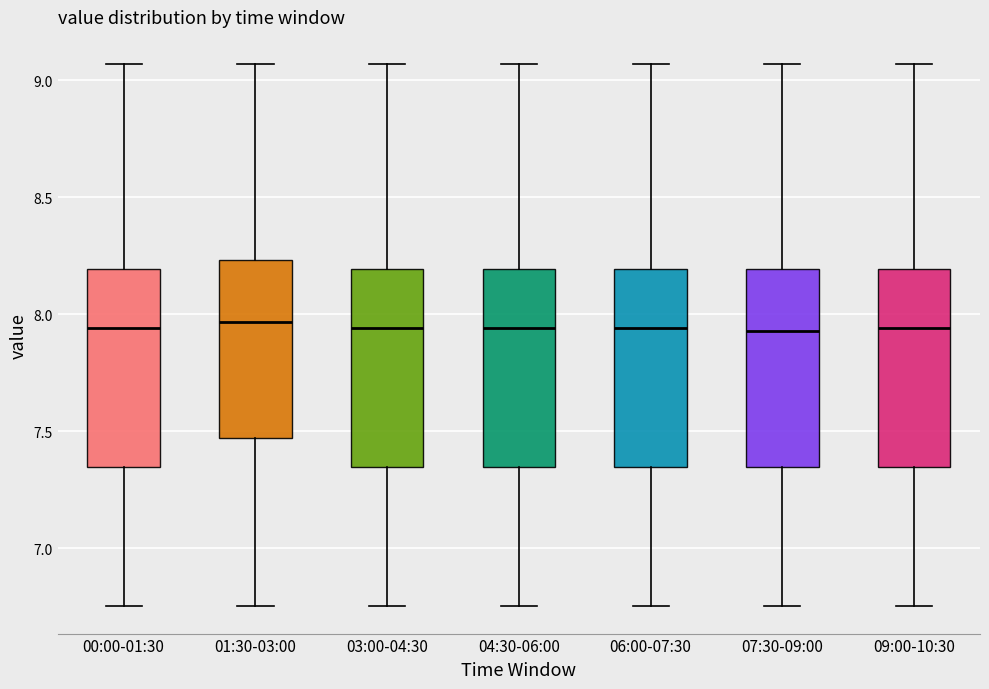

Reading left to right, read every box against the y-axis: the position of its median line, the range the box covers, and the ends of its whiskers. The values are not printed on the chart, so give them approximately, as read against the axis.

00:00-01:30: median 7.95, box 7.35 to 8.20, whiskers 6.75 to 9.05
01:30-03:00: median 7.95, box 7.45 to 8.25, whiskers 6.75 to 9.05
03:00-04:30: median 7.95, box 7.35 to 8.20, whiskers 6.75 to 9.05
04:30-06:00: median 7.95, box 7.35 to 8.20, whiskers 6.75 to 9.05
06:00-07:30: median 7.95, box 7.35 to 8.20, whiskers 6.75 to 9.05
07:30-09:00: median 7.95, box 7.35 to 8.20, whiskers 6.75 to 9.05
09:00-10:30: median 7.95, box 7.35 to 8.20, whiskers 6.75 to 9.05